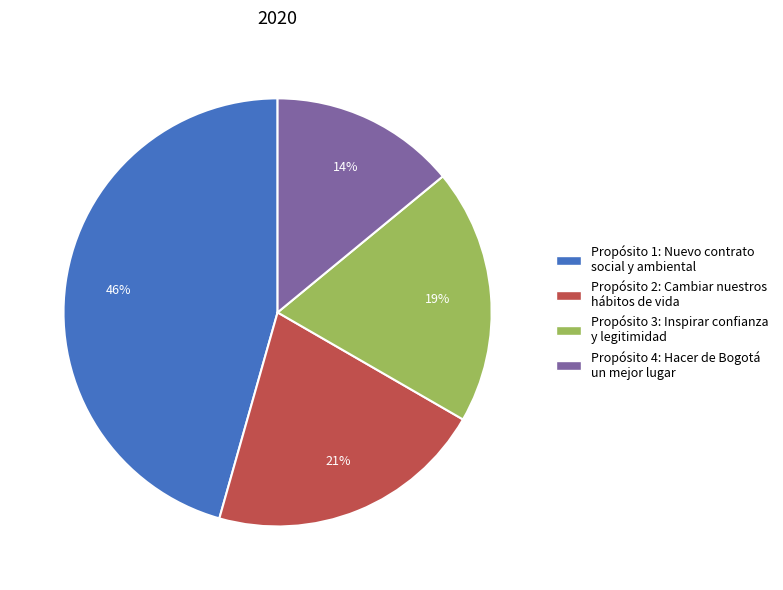

Count the number of slices in the pie.

4